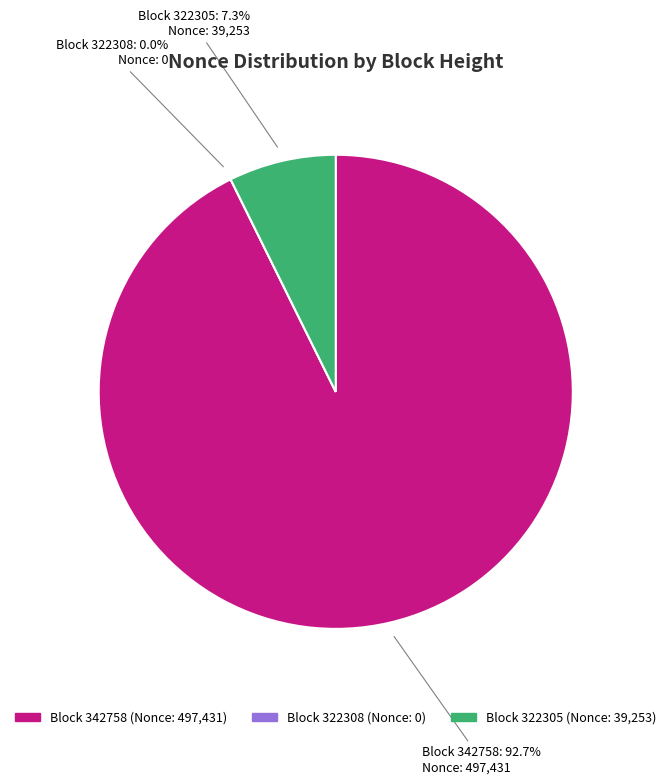

To the nearest percent, what is the combined percentage of 342758 and 322305?

100%